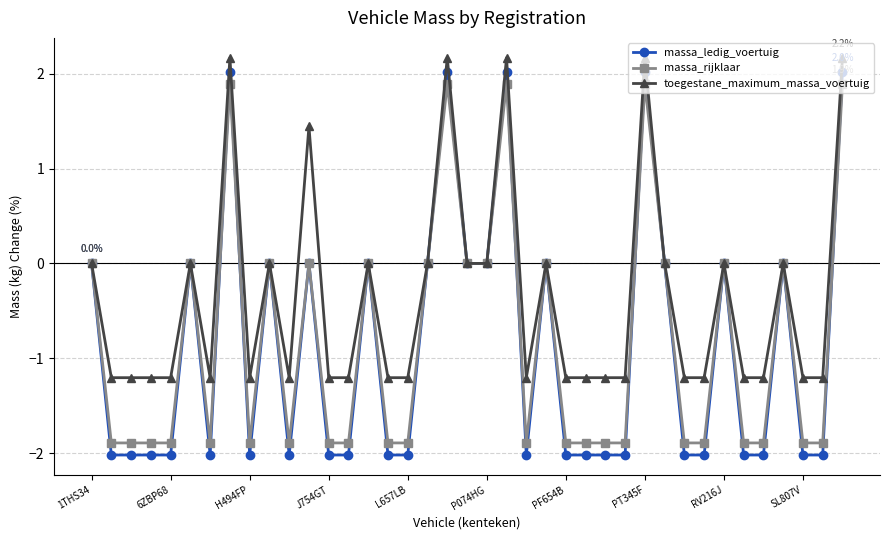

What is the maximum value shown in the chart?

2.2